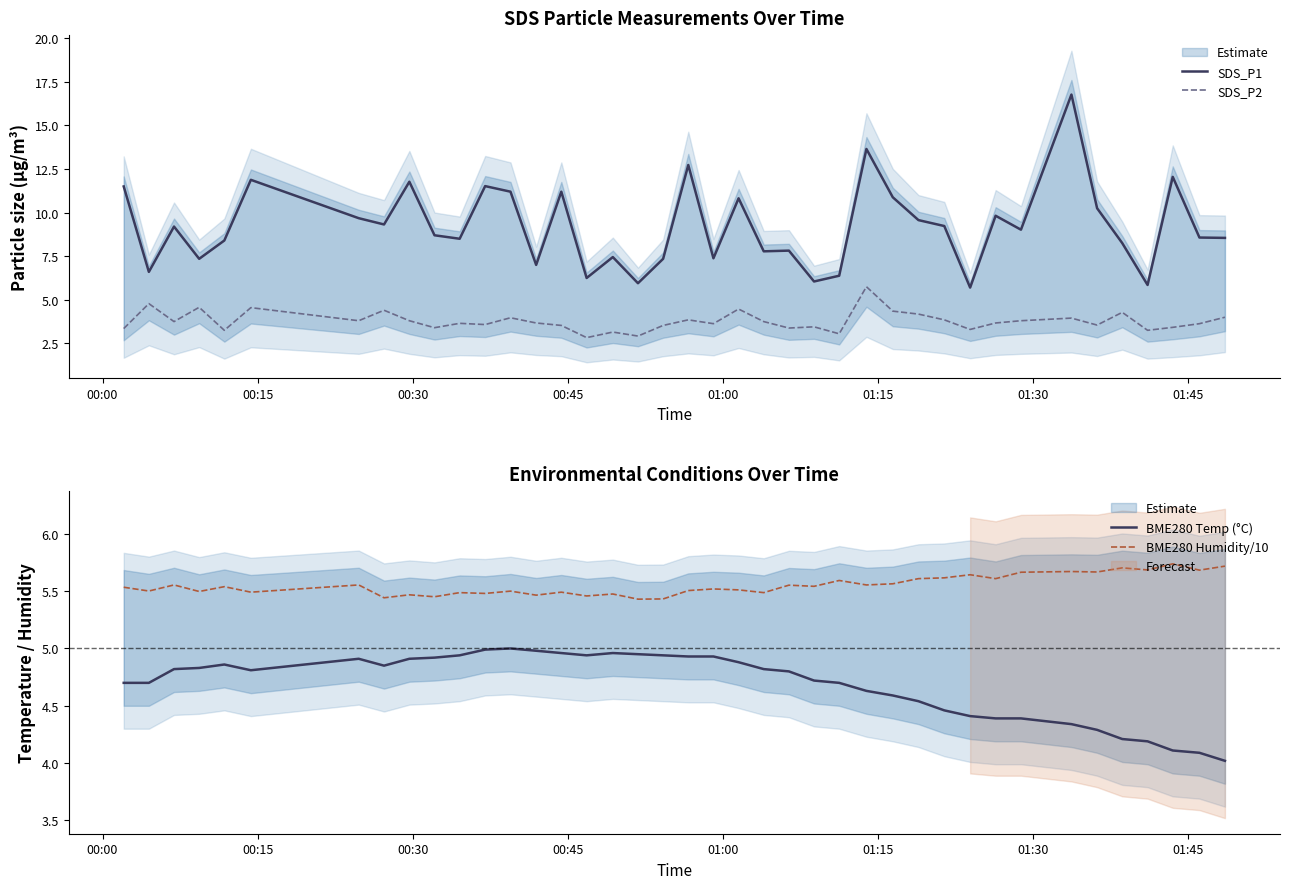

What is the minimum value for SDS_P2?

2.8